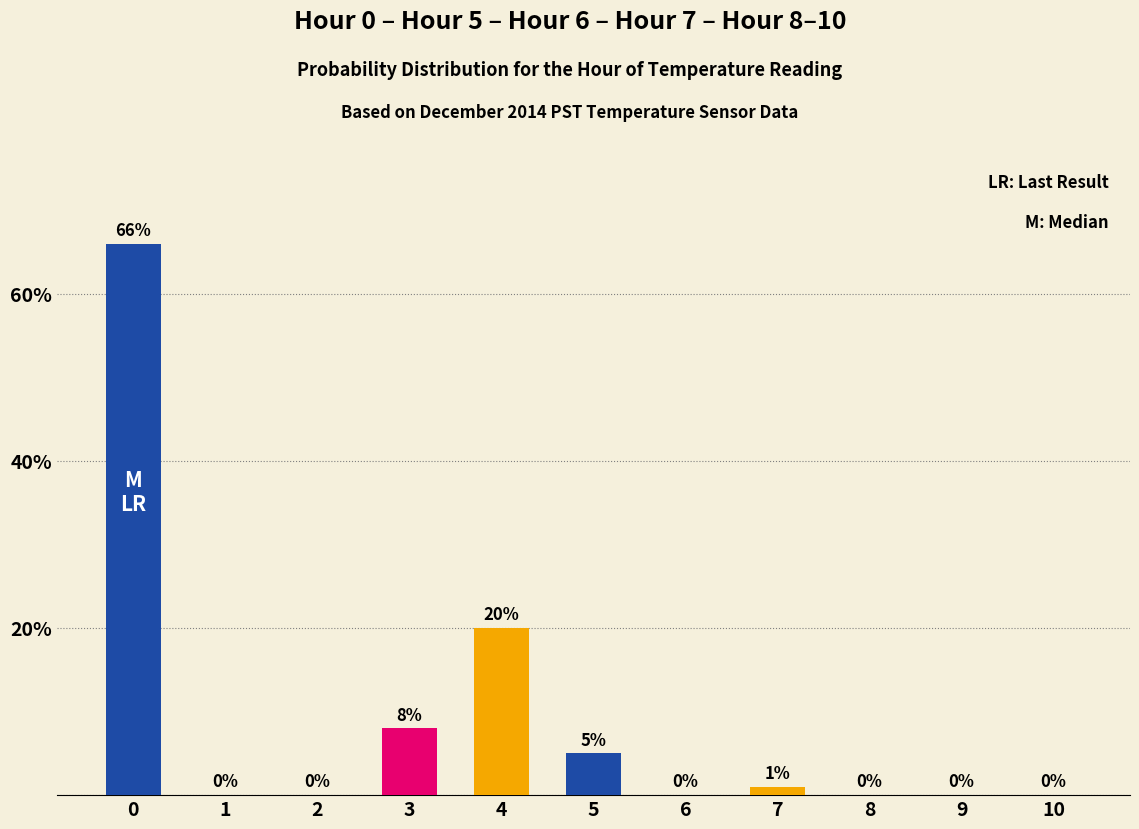

What is the greatest value displayed?

66